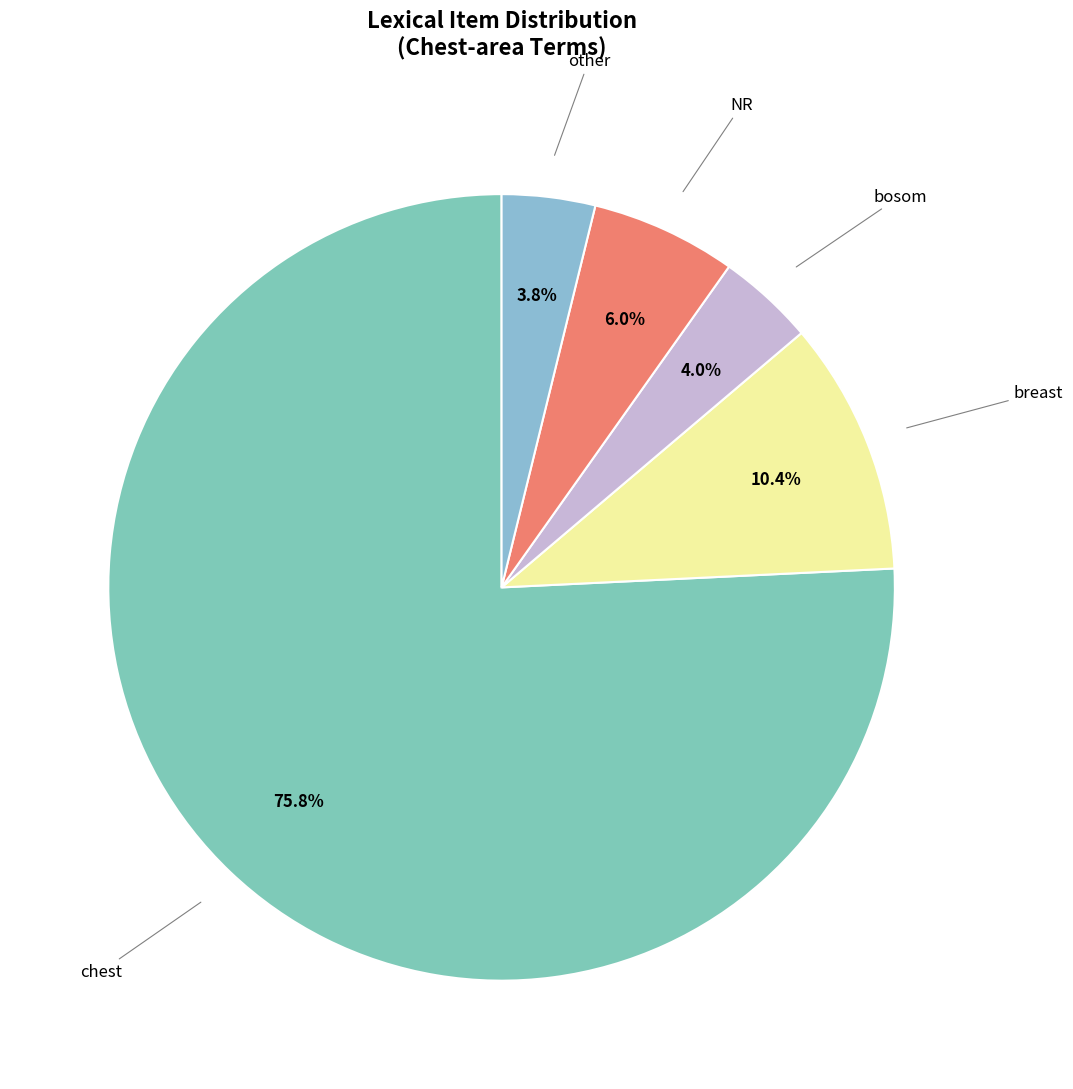

Does any single category account for the majority?

Yes